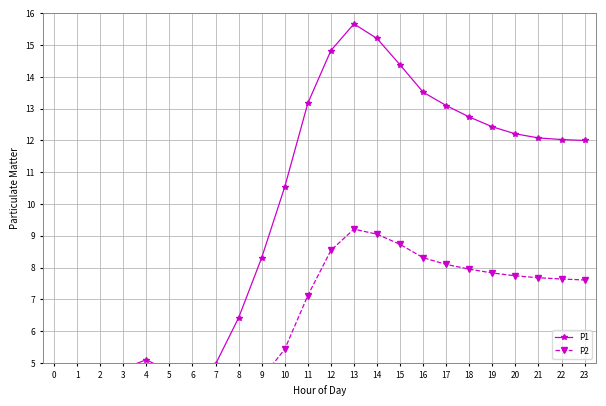

At 13, list the series in order from largest to smallest.

P1, P2